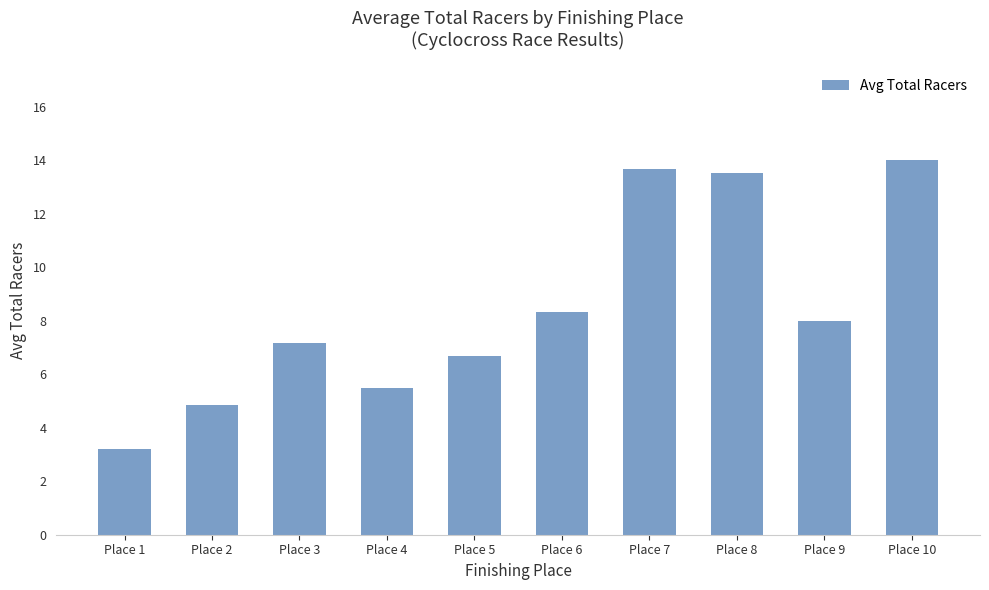

Is it true that the value at Place 6 is 8.3?

True